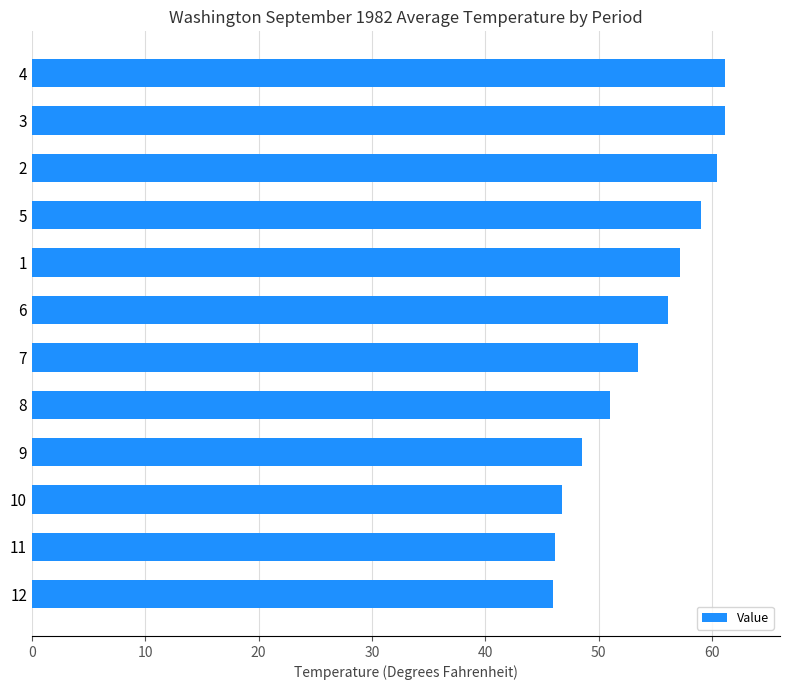

What is the greatest value displayed?

61.1